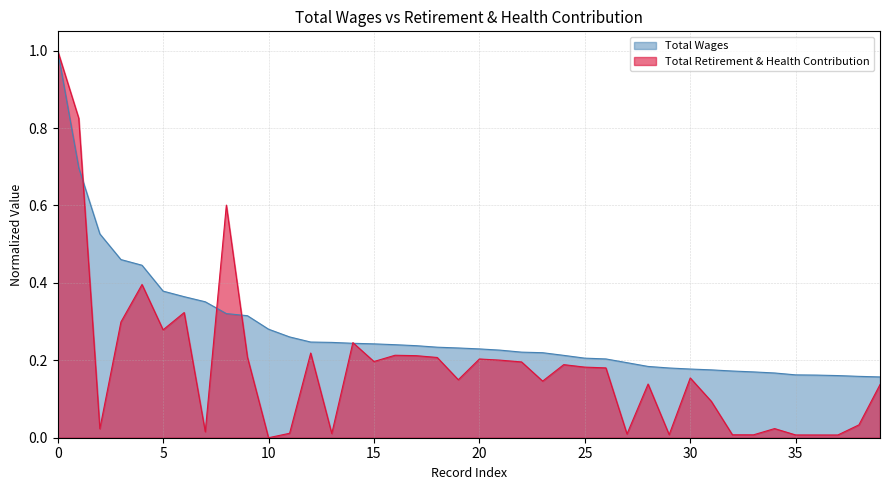

Rank the series by their average value, from lowest to highest.

Total Retirement & Health Contribution, Total Wages